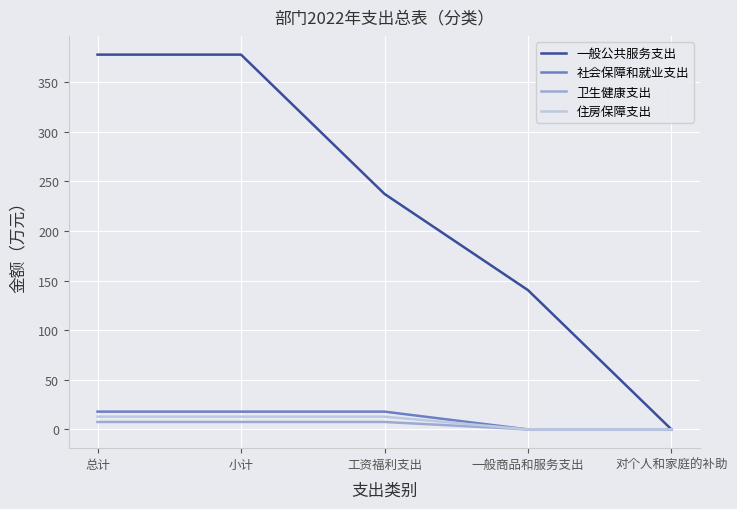

Reading right to left, what are all the values shown in this chart?

一般公共服务支出: 0.0	140.4	237.4	377.8	377.8
社会保障和就业支出: 0.0	0.0	17.9	17.9	17.9
卫生健康支出: 0.0	0.0	7.5	7.5	7.5
住房保障支出: 0.0	0.0	12.9	12.9	12.9